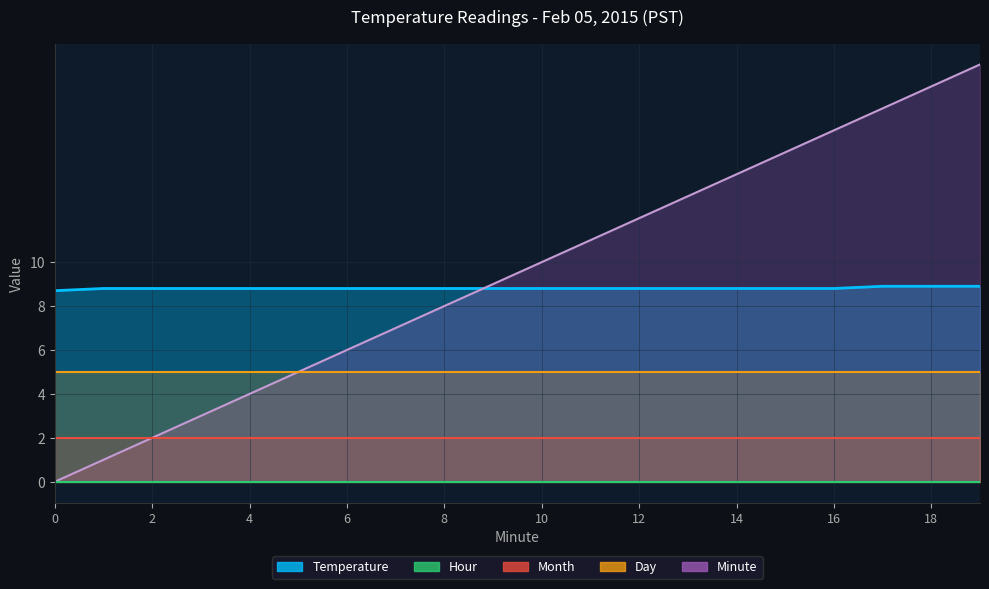

Read the Temperature value at 10.

8.8